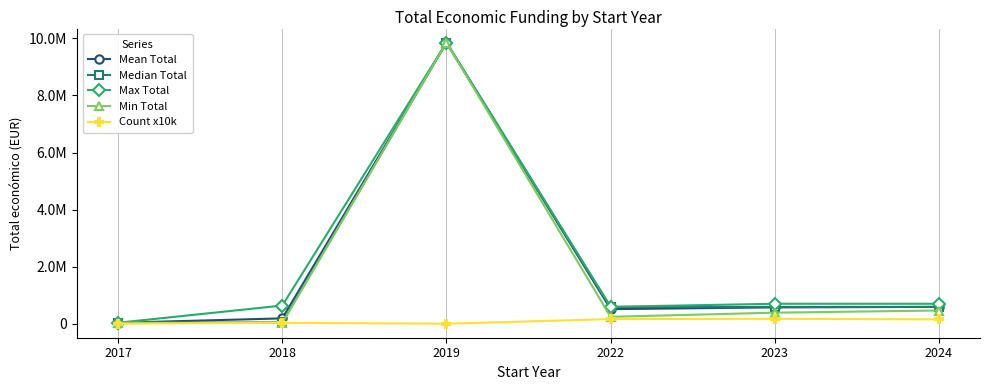

Reading left to right, list all the values displayed in this chart.

Mean Total: 2017=42072.0	2018=195274.2	2019=9847932.0	2022=518878.1	2023=579973.4	2024=597613.4
Median Total: 2017=42072.0	2018=51900.0	2019=9847932.0	2022=594138.0	2023=593057.5	2024=596852.0
Max Total: 2017=42072.0	2018=644817.0	2019=9847932.0	2022=599883.0	2023=706697.0	2024=706697.0
Min Total: 2017=42072.0	2018=32480.0	2019=9847932.0	2022=249910.0	2023=395340.0	2024=470675.0
Count x10k: 2017=10000.0	2018=40000.0	2019=10000.0	2022=170000.0	2023=180000.0	2024=160000.0